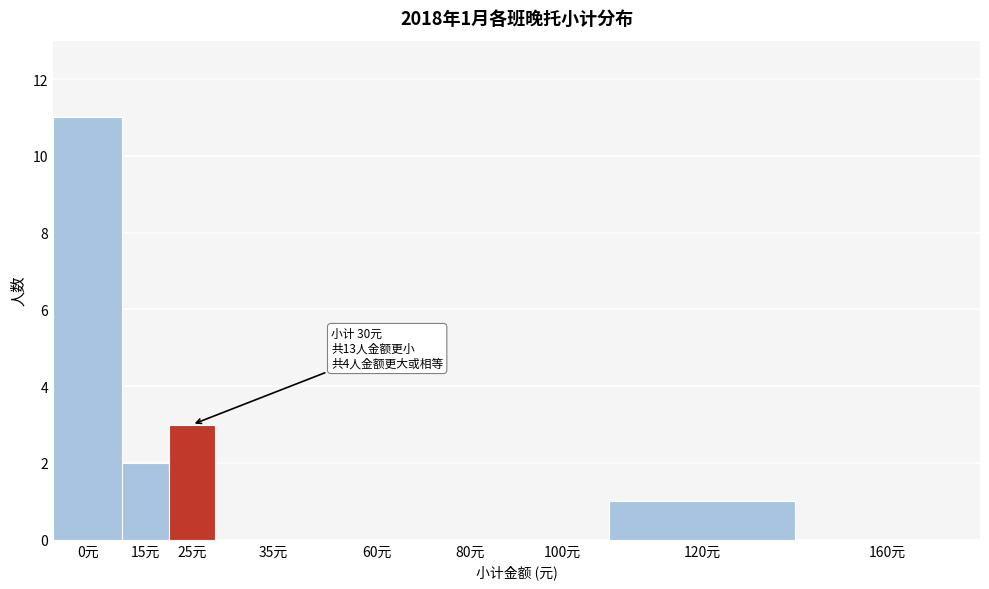

Reading right to left, extract all data points from this chart.

160元=0	120元=1	100元=0	80元=0	60元=0	35元=0	25元=3	15元=2	0元=11